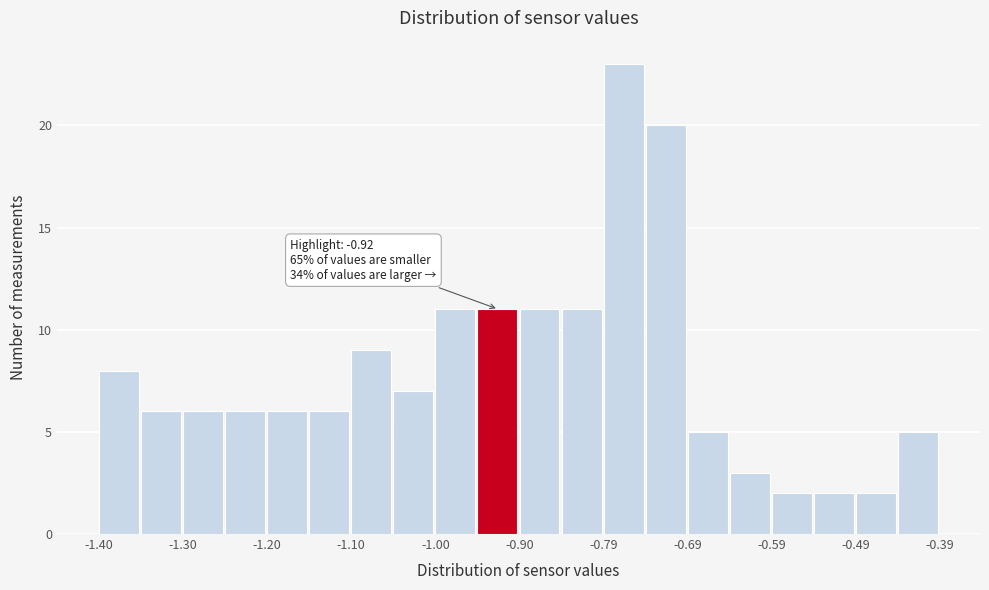

Around what value on the x-axis is the tallest bar? Give the approximate position of its centre, as read against the axis.

-0.78